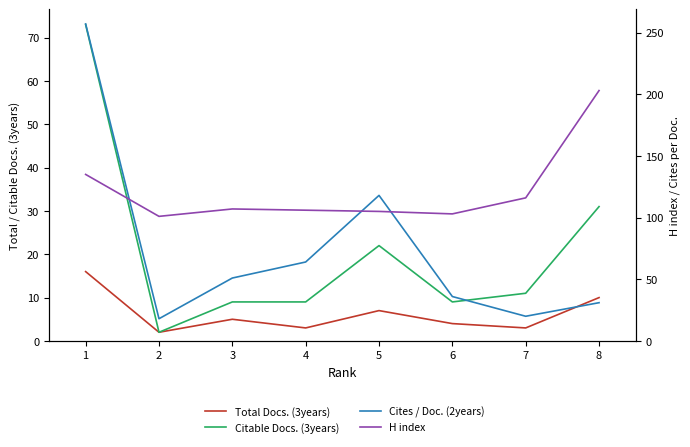

At which category does the chart reach its peak across all series?

1